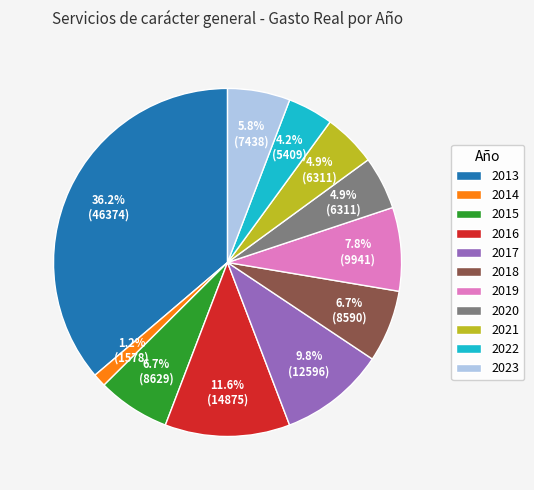

Which slice is the largest?

2013